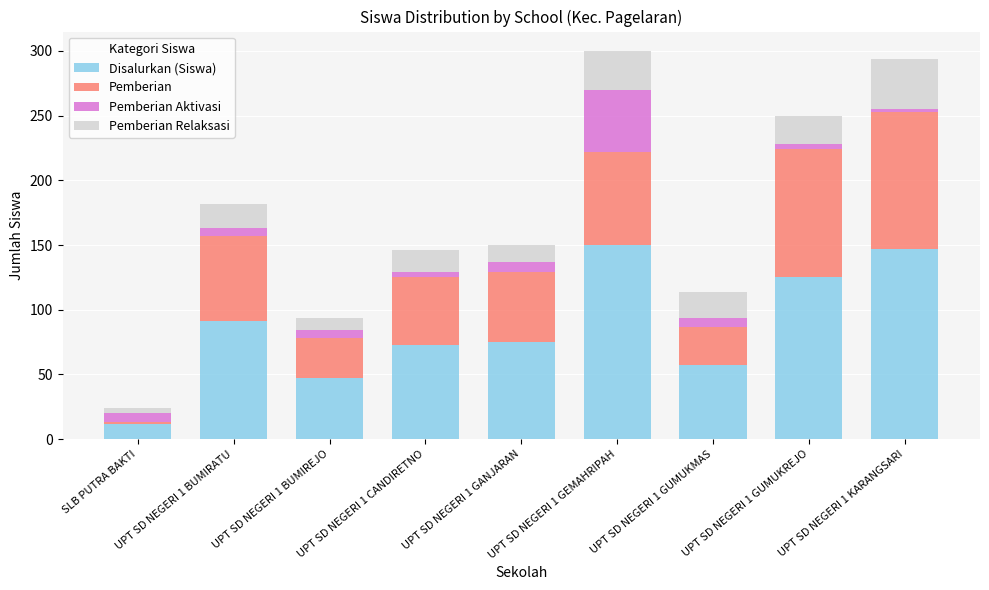

How many values in the Disalurkan (Siswa) series are below 75?

4